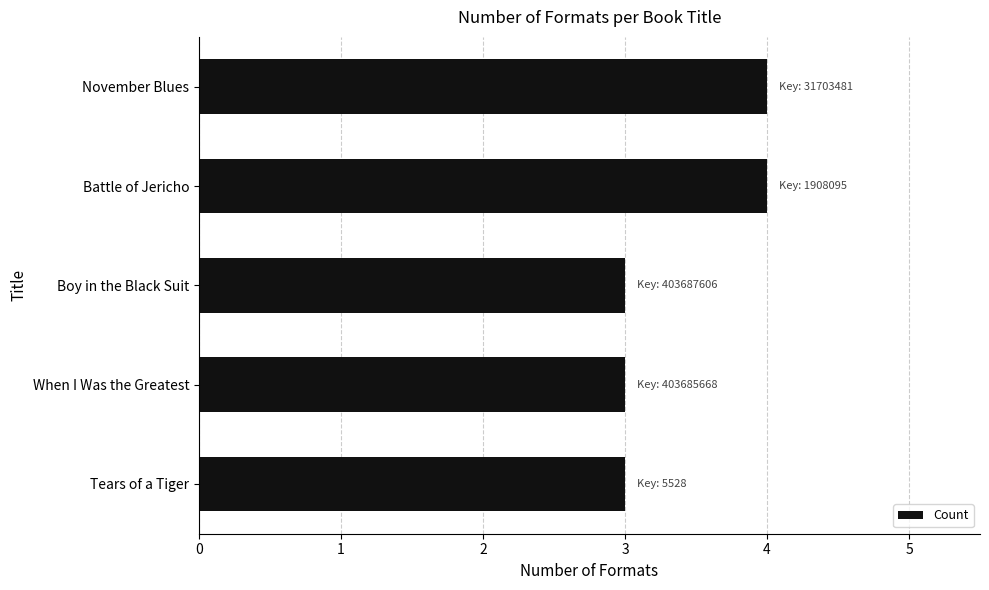

What is the approximate value at November Blues?

4